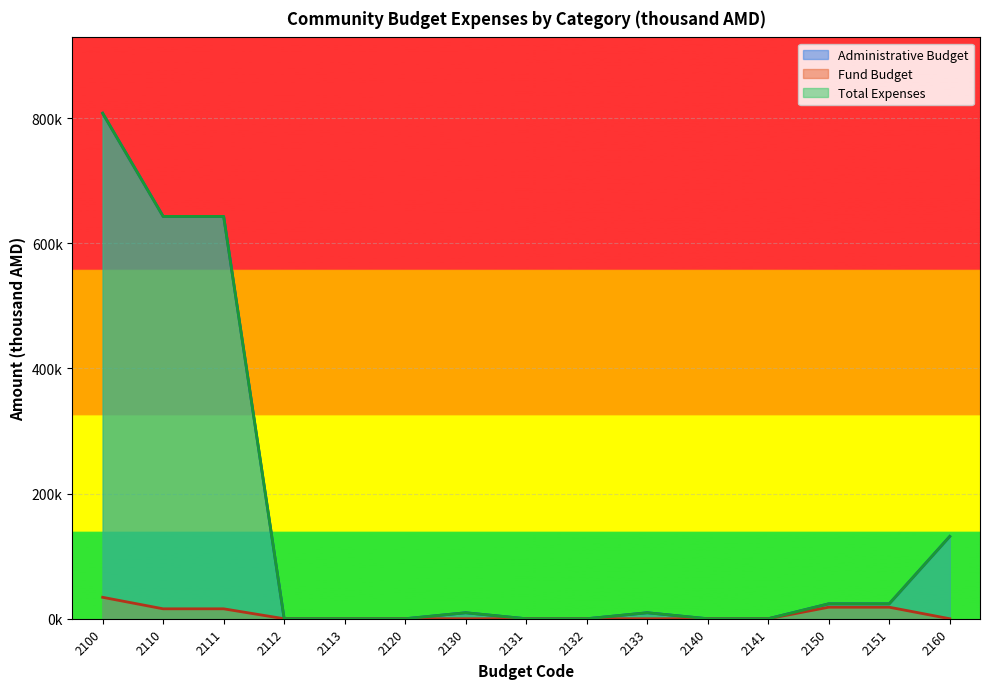

Is the value of Fund Budget at 2113 greater than the value of Total Expenses at 2140?

No